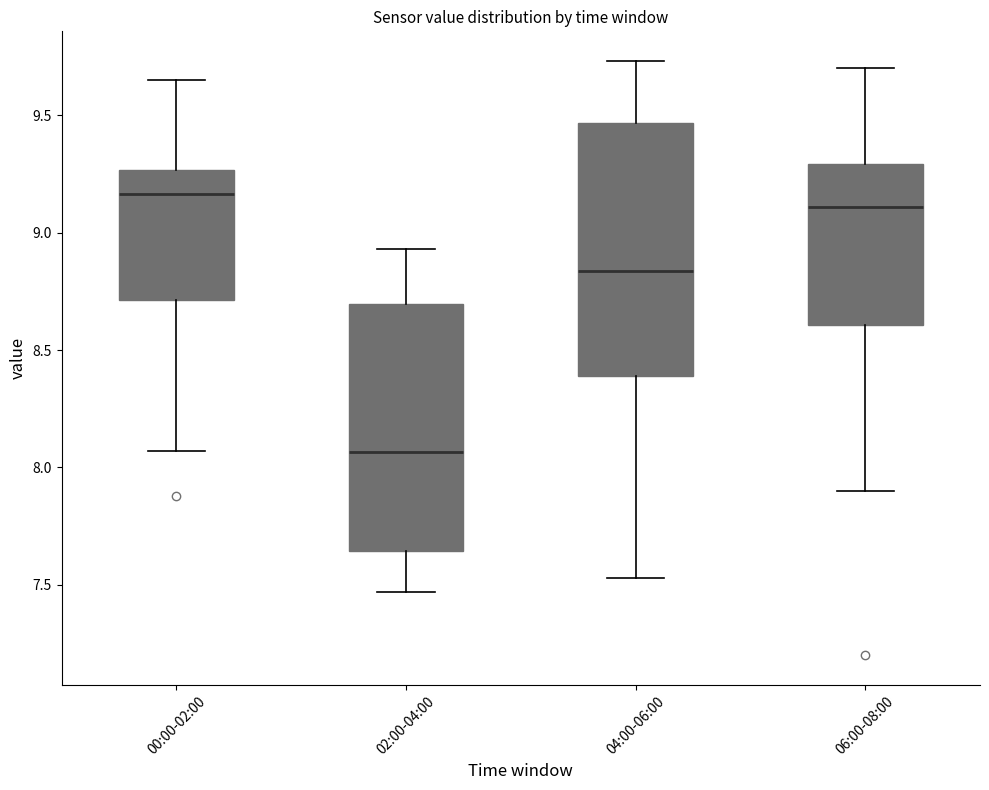

Where does the lower whisker of the box for 04:00-06:00 end on the y-axis? The values are not printed on the chart, so give them approximately, as read against the axis.

7.55